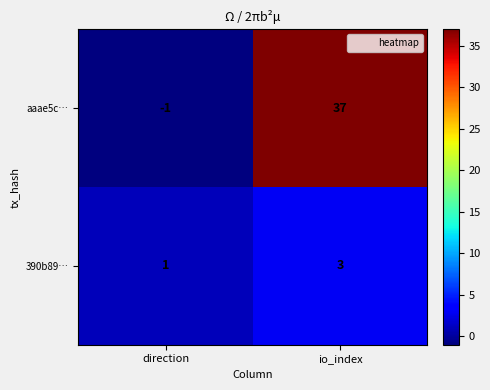

At direction, list the series in order from largest to smallest.

390b89…, aaae5c…